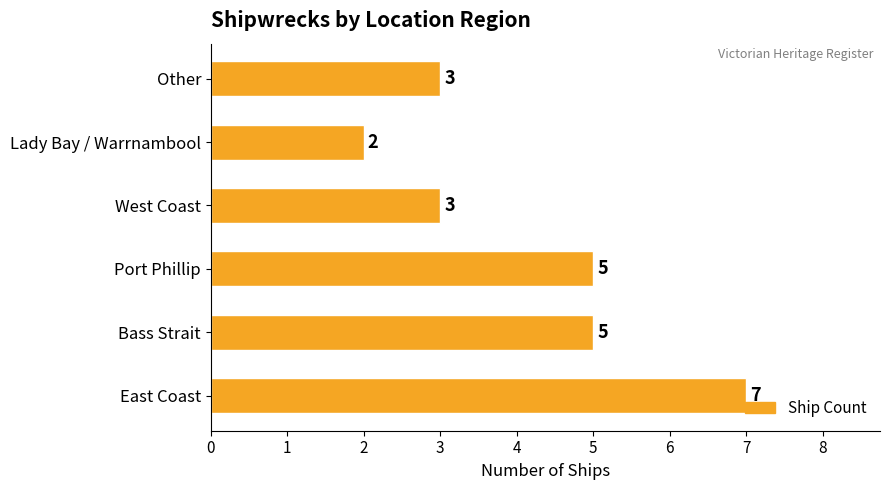

Does the chart contain stacked bars?

No